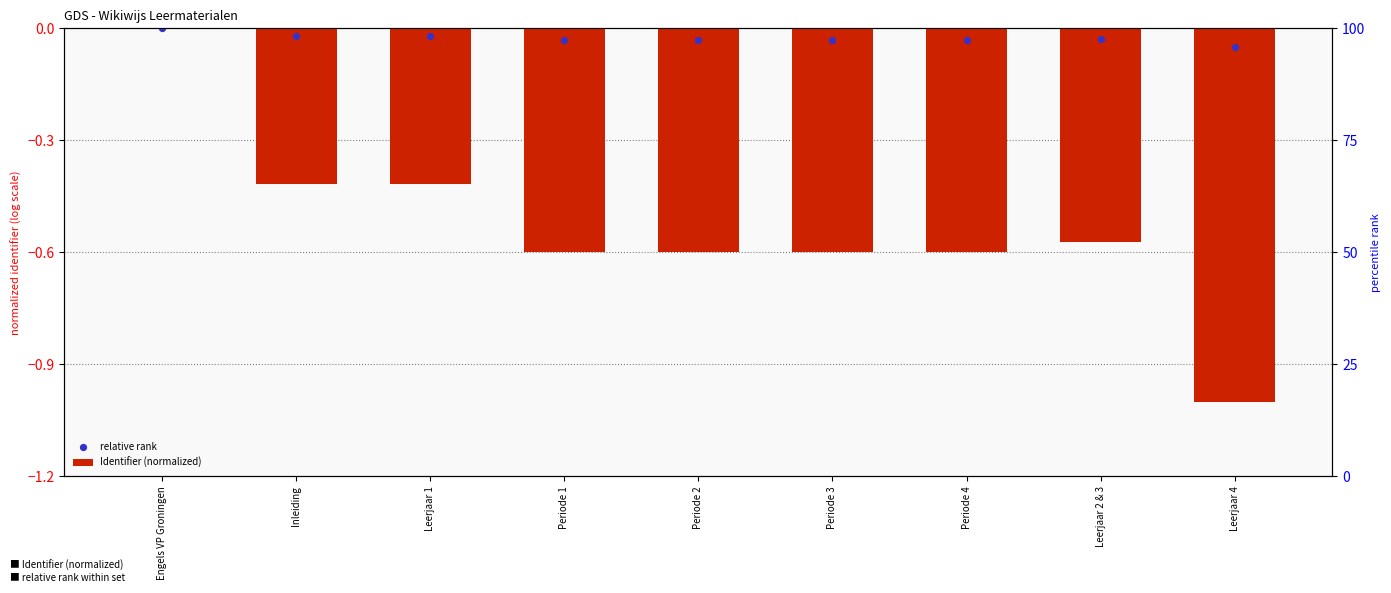

Which series contains the lowest Y value?

Identifier (normalized)